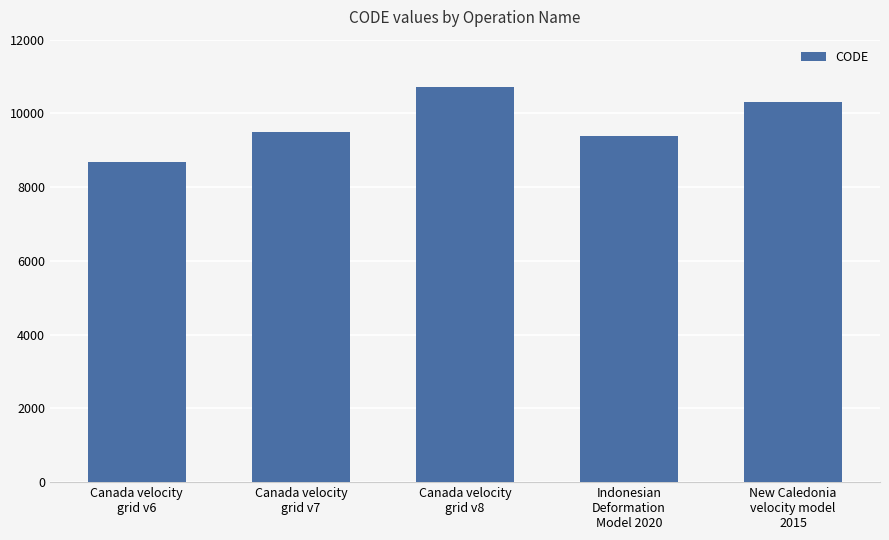

What is the difference between the values at Canada velocity
grid v7 and New Caledonia
velocity model
2015?

840